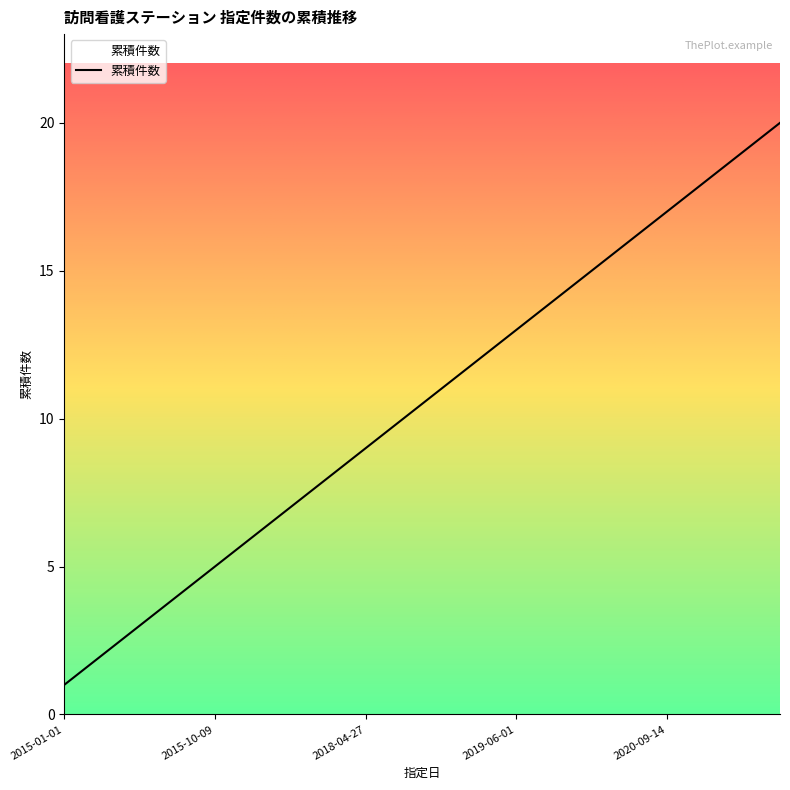

What is the difference between the maximum and minimum values?

19